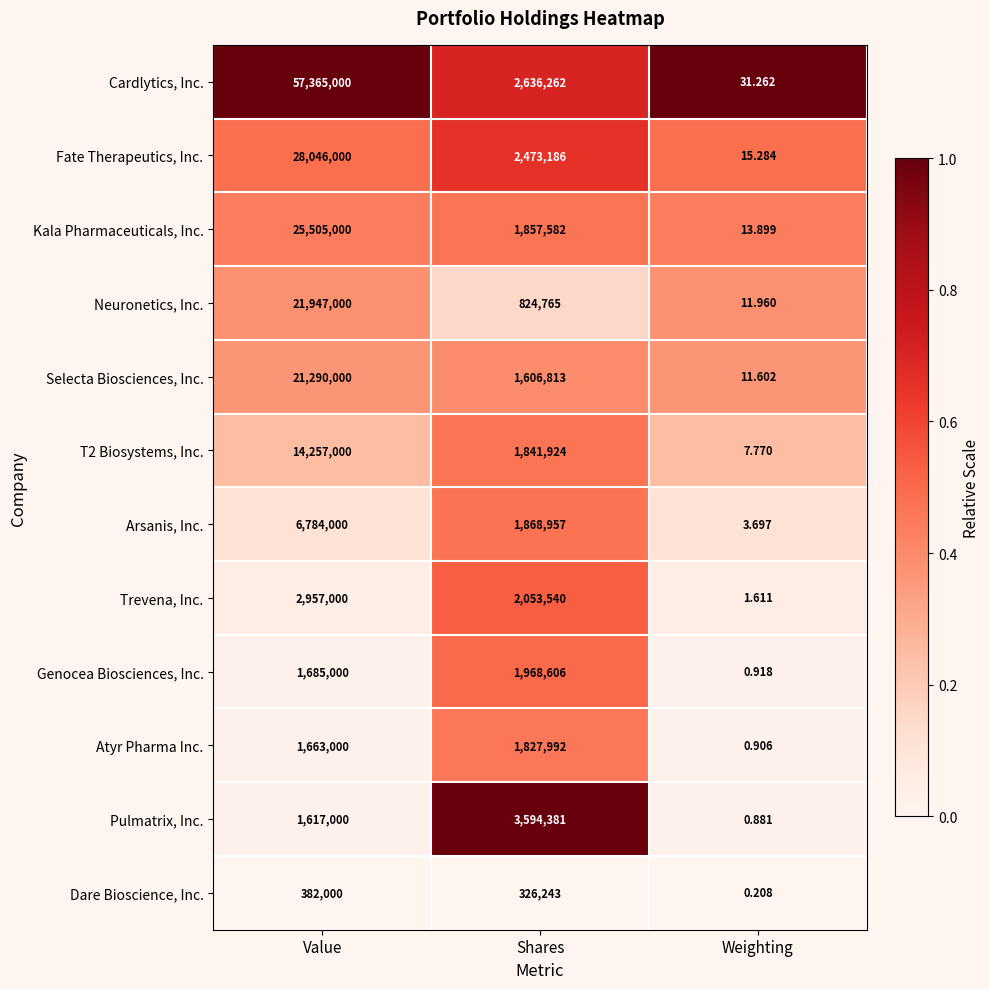

What is the spread (max minus min) of values at Shares?

3268138.0